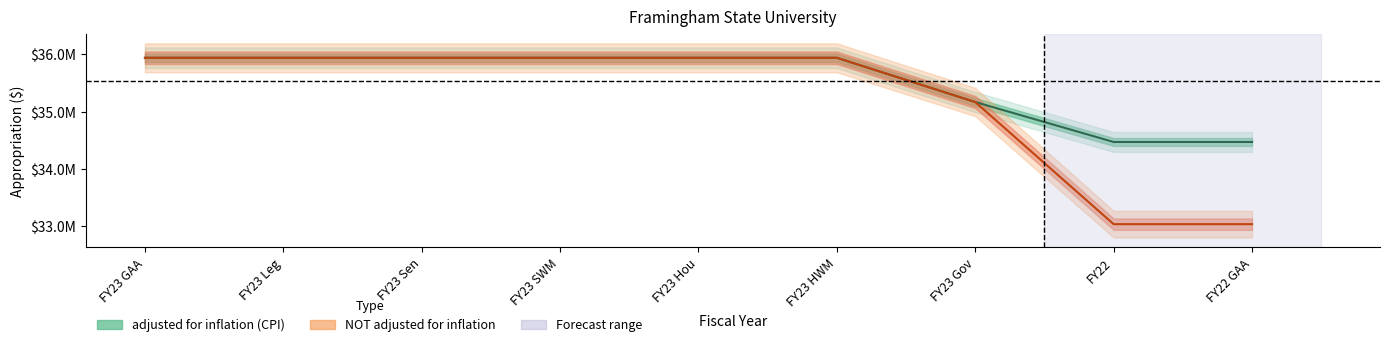

Is the value of NOT adjusted for inflation at FY23 Hou greater than the value of adjusted for inflation (CPI) at FY22 GAA?

Yes